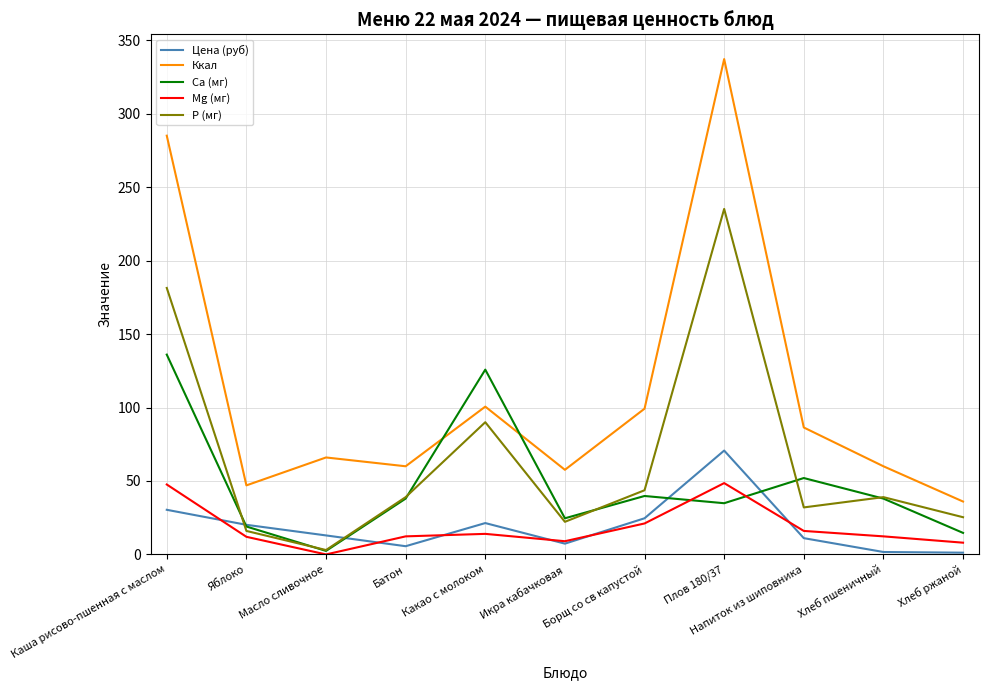

In P (мг), how many points are lower than both neighbors (excluding endpoints)?

3